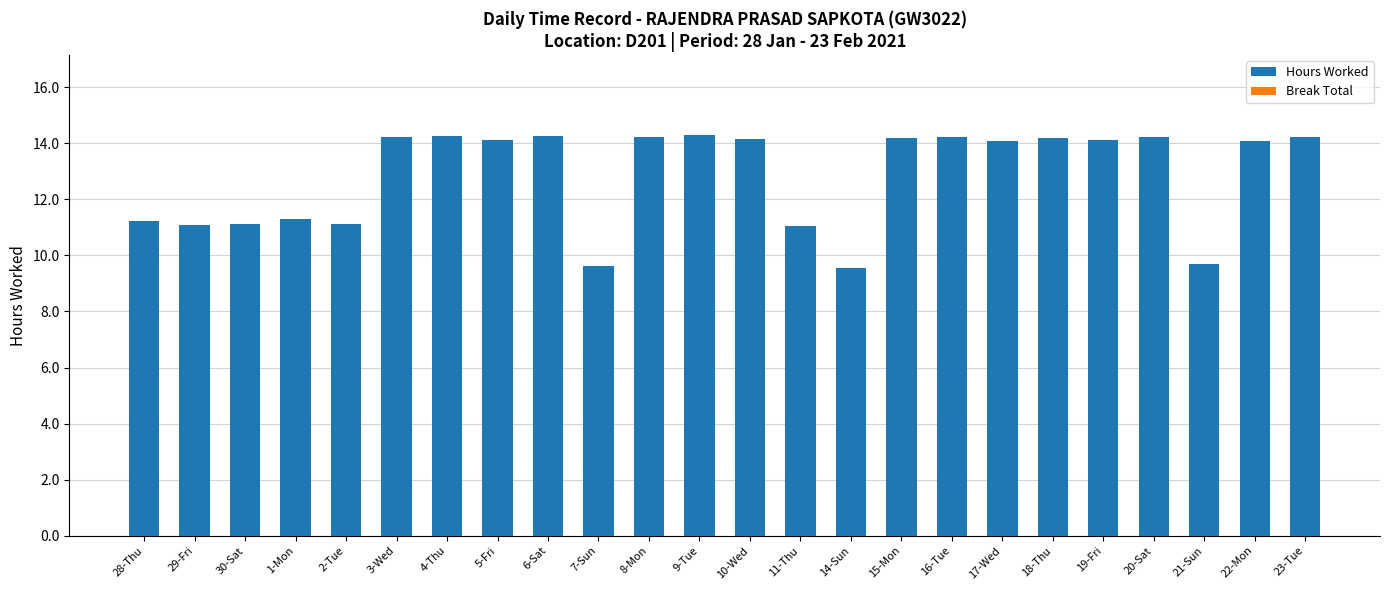

Count the number of categories in the chart.

24